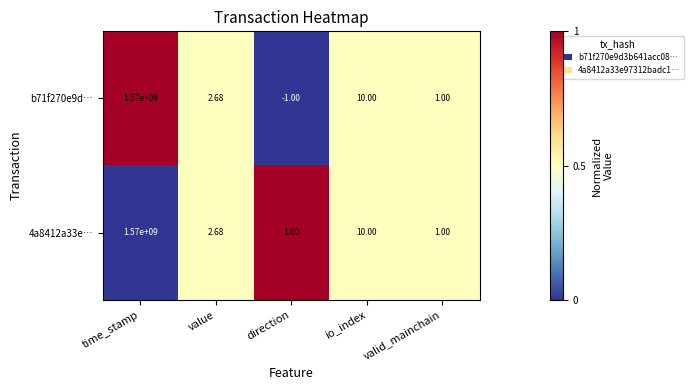

What is the total value across all series at value?

5.4